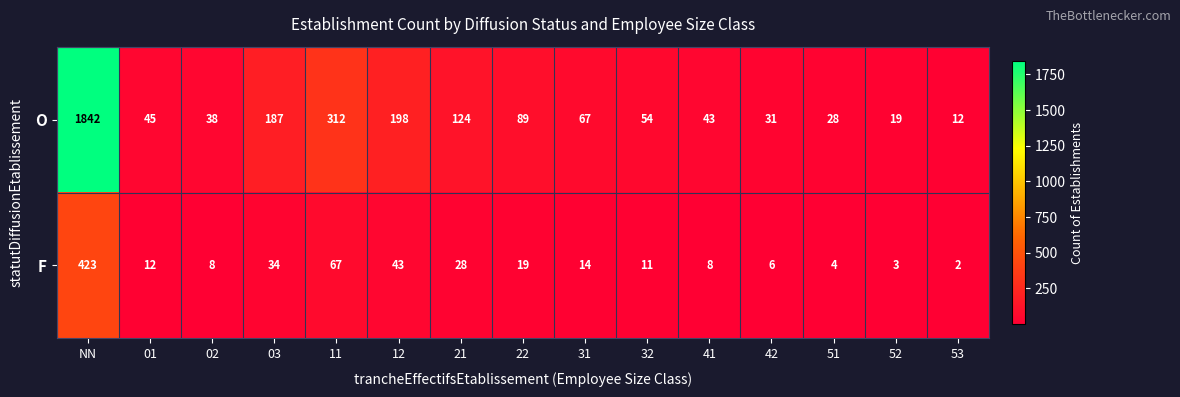

Where is F nearest to the value 212?

11